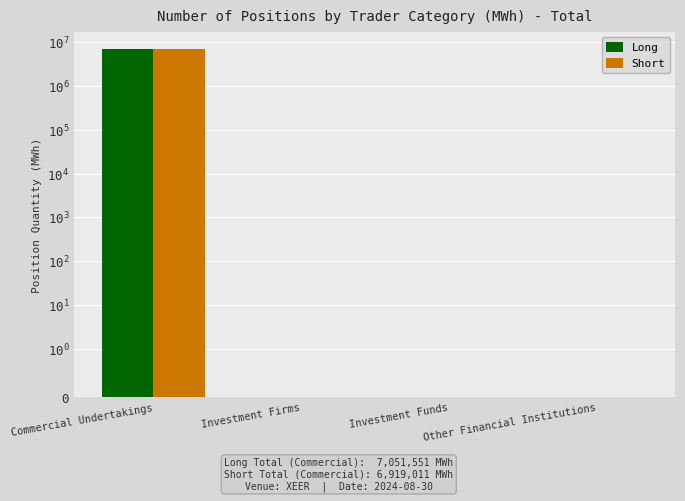

At which label is Long closest to 3525775?

Investment Firms